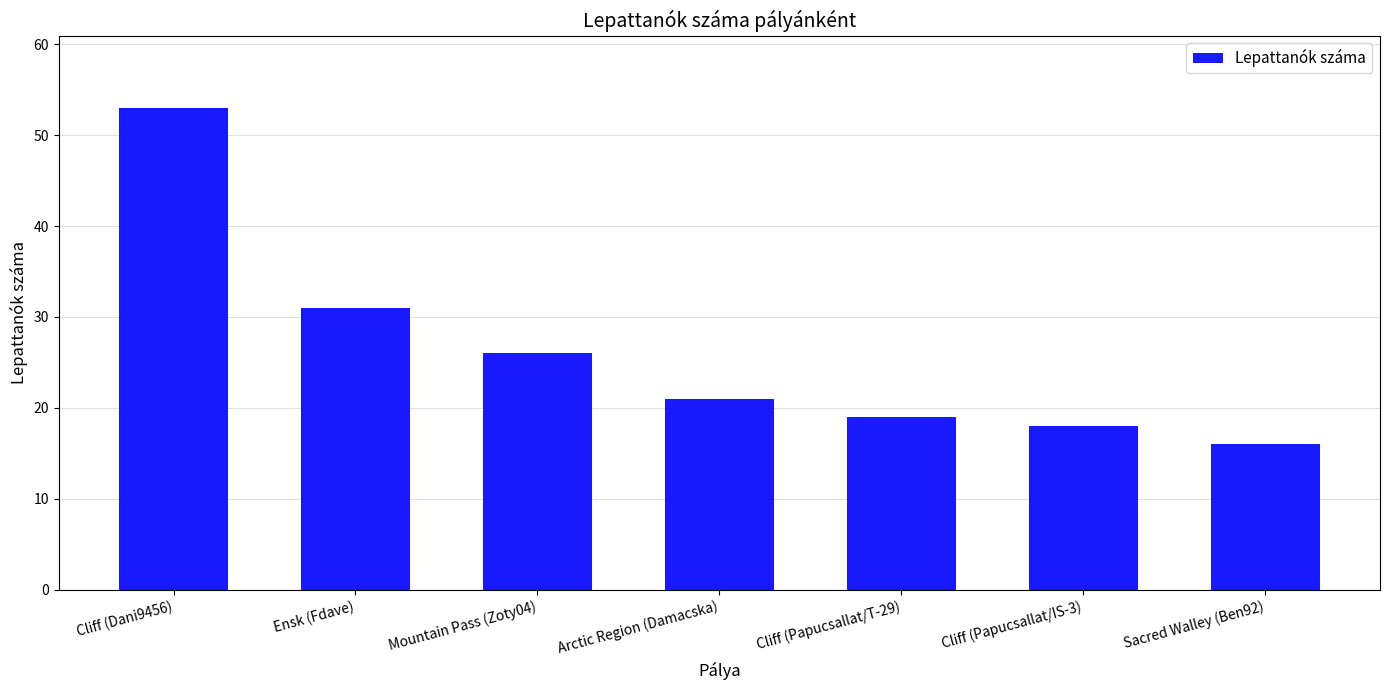

What is the sum of all values?

184